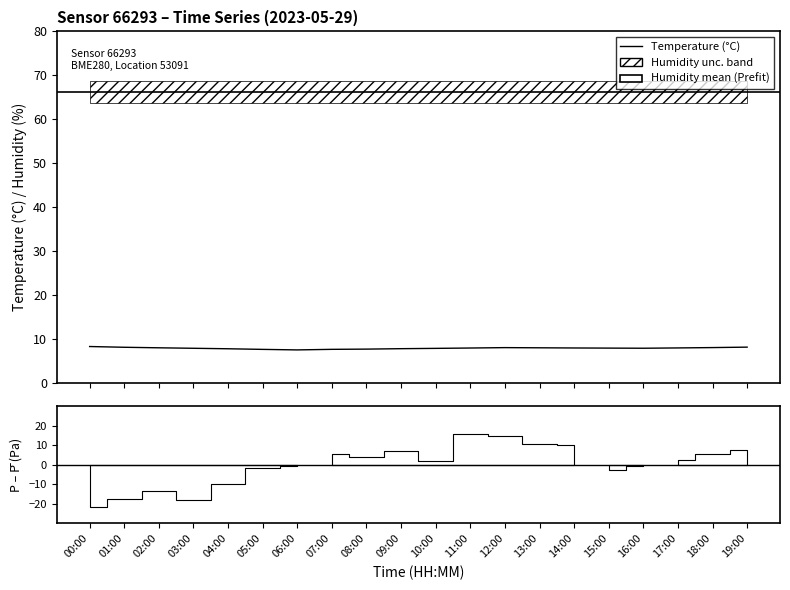

What is the change in value from 00:00 to 12:00?

-0.2